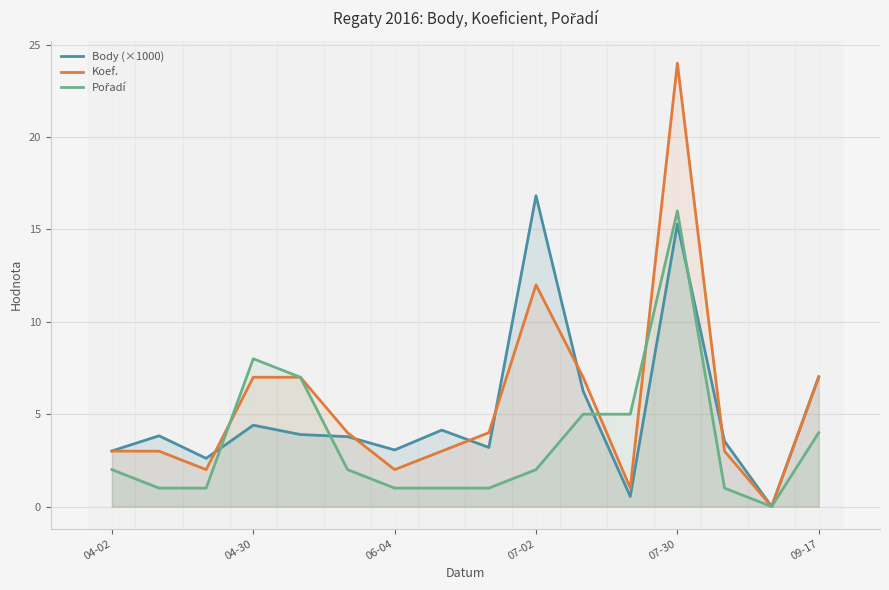

The value of Koef. at 09-17 is 12.0. True or false?

False